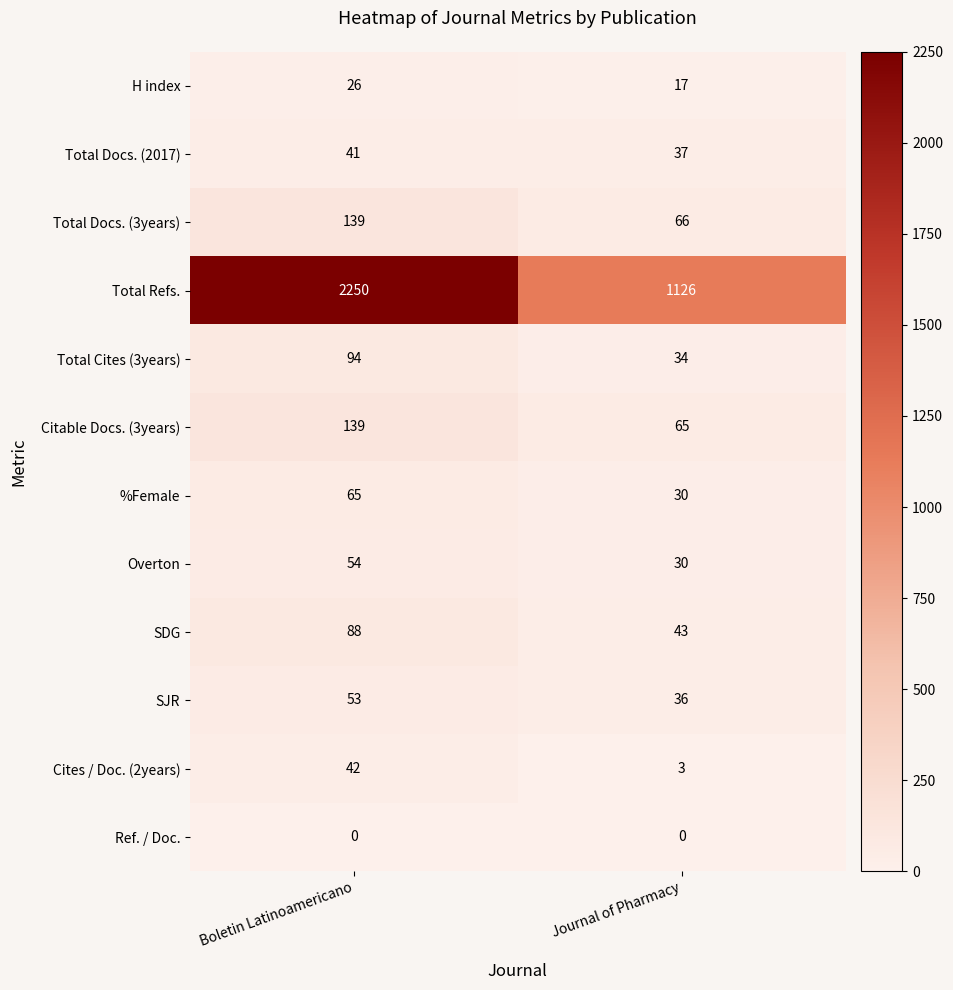

Which series has the widest spread of values?

Total Refs.